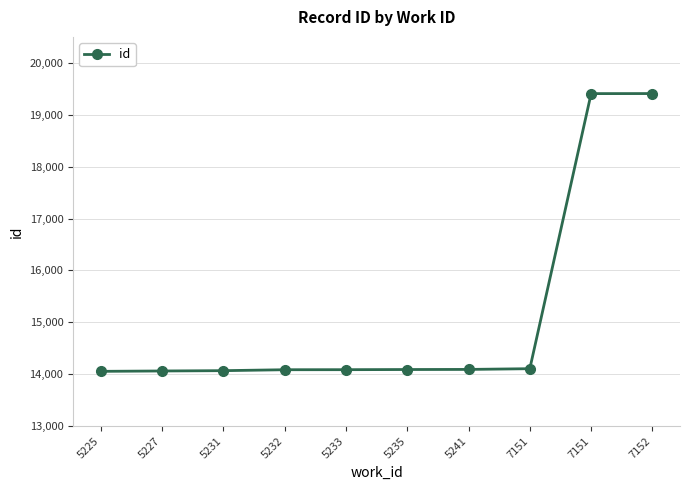

Reading right to left, what are all the values shown in this chart?

19408	19407	14107	14093	14091	14088	14087	14069	14063	14056